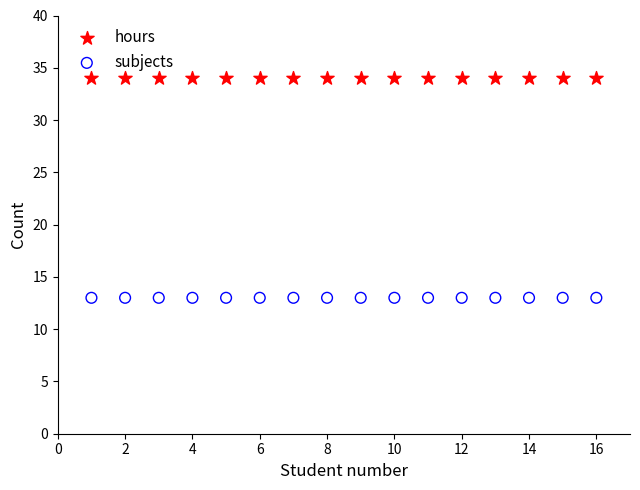

Which series contains the highest Y value?

hours